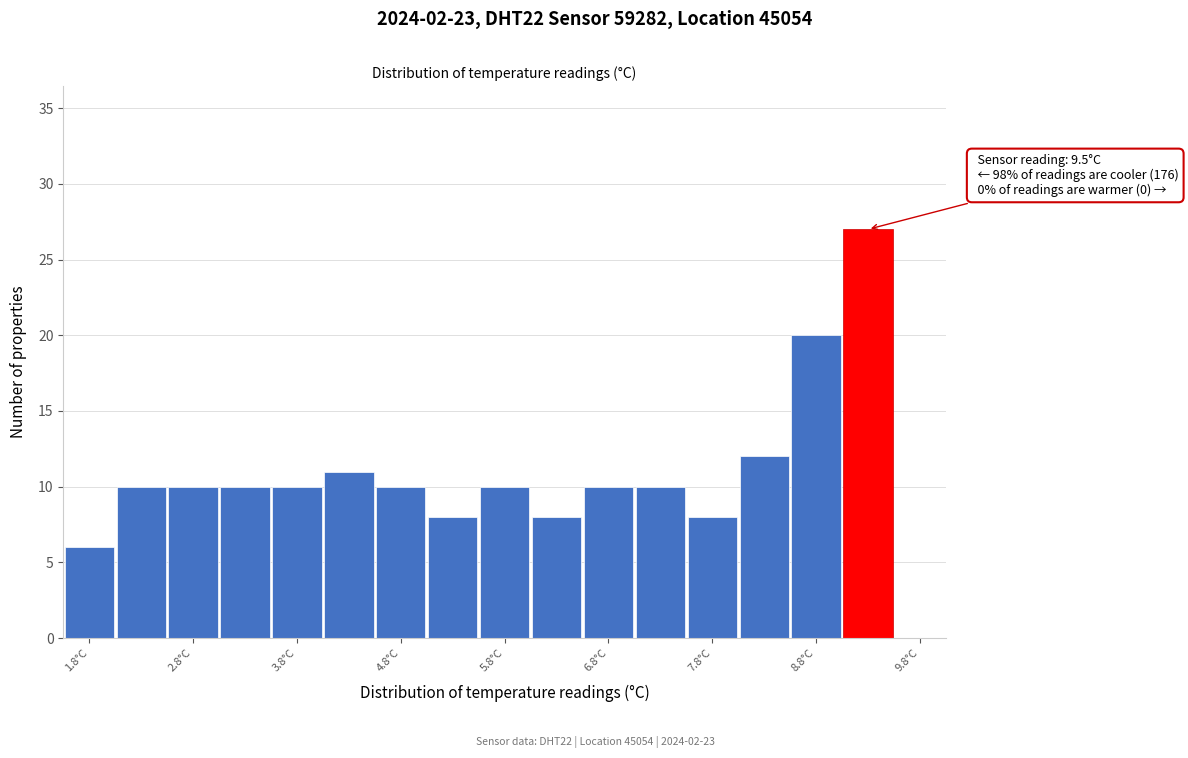

Over which range of the x-axis is the bar tallest?

9.05 to 9.55